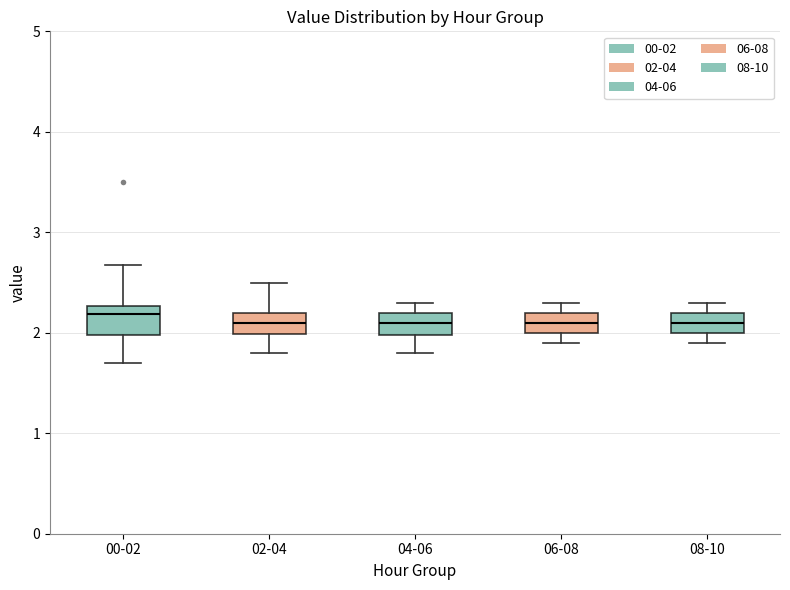

Reading left to right, read every box against the y-axis: the position of its median line, the range the box covers, and the ends of its whiskers. The values are not printed on the chart, so give them approximately, as read against the axis.

00-02: median 2.2, box 2.0 to 2.3, whiskers 1.7 to 2.7
02-04: median 2.1, box 2.0 to 2.2, whiskers 1.8 to 2.5
04-06: median 2.1, box 2.0 to 2.2, whiskers 1.8 to 2.3
06-08: median 2.1, box 2.0 to 2.2, whiskers 1.9 to 2.3
08-10: median 2.1, box 2.0 to 2.2, whiskers 1.9 to 2.3